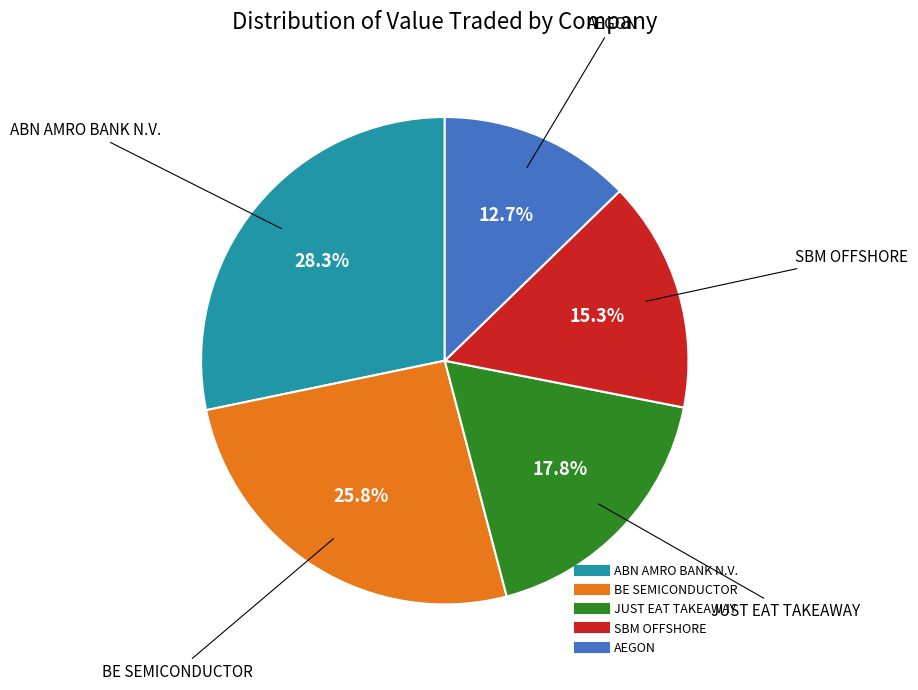

True or false: JUST EAT TAKEAWAY accounts for 18% of the total.

True